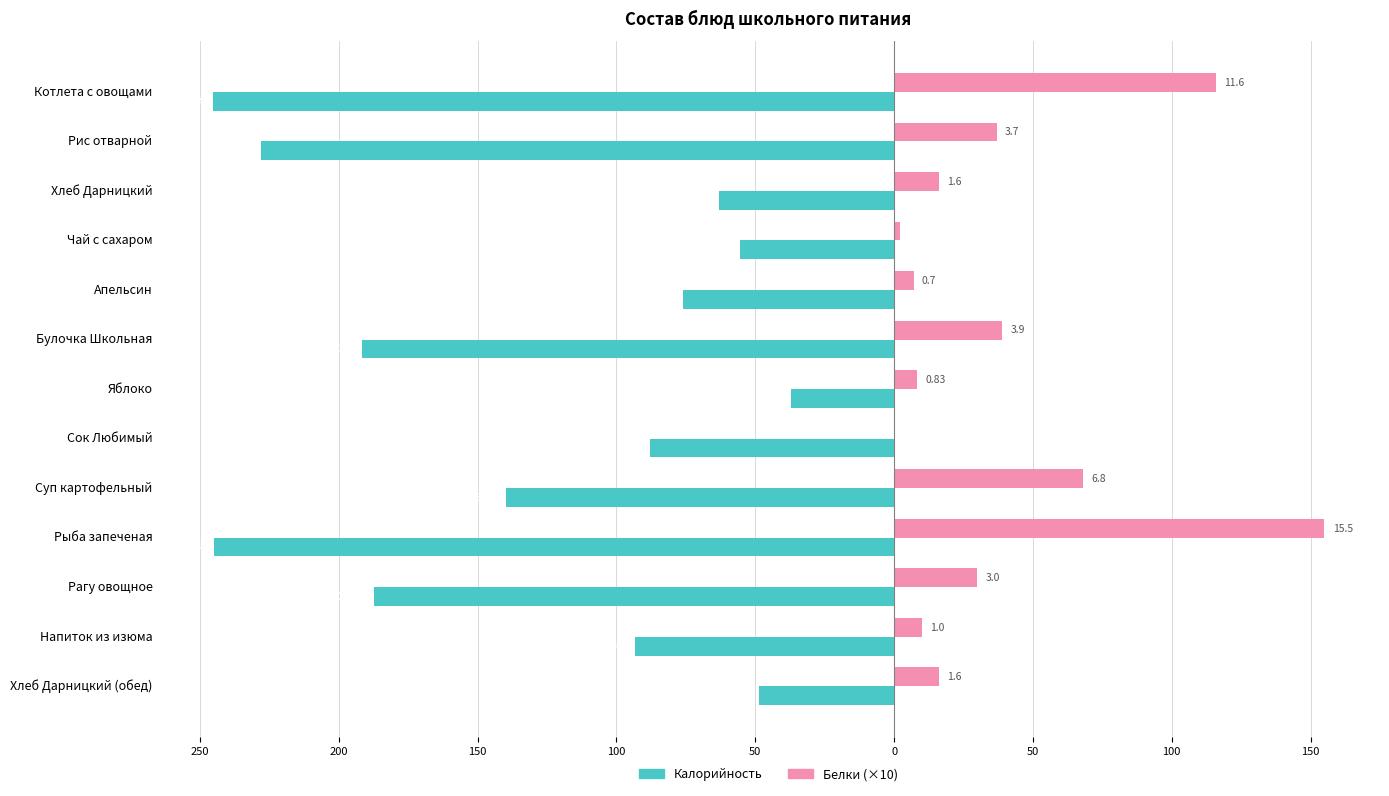

What are all the series names shown in the legend?

Калорийность, Белки (×10)